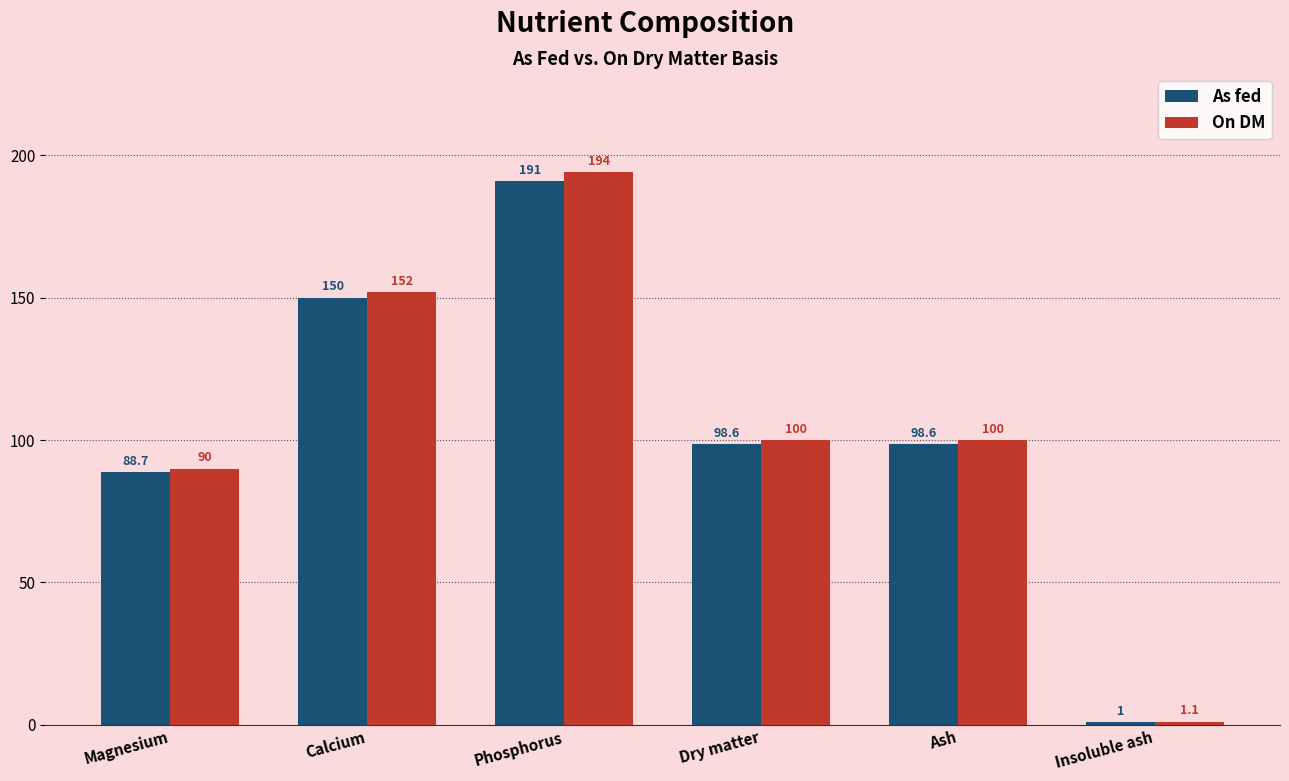

Reading right to left, extract all data points from this chart.

As fed: 1.0	98.6	98.6	191.0	150.0	88.7
On DM: 1.1	100.0	100.0	194.0	152.0	90.0